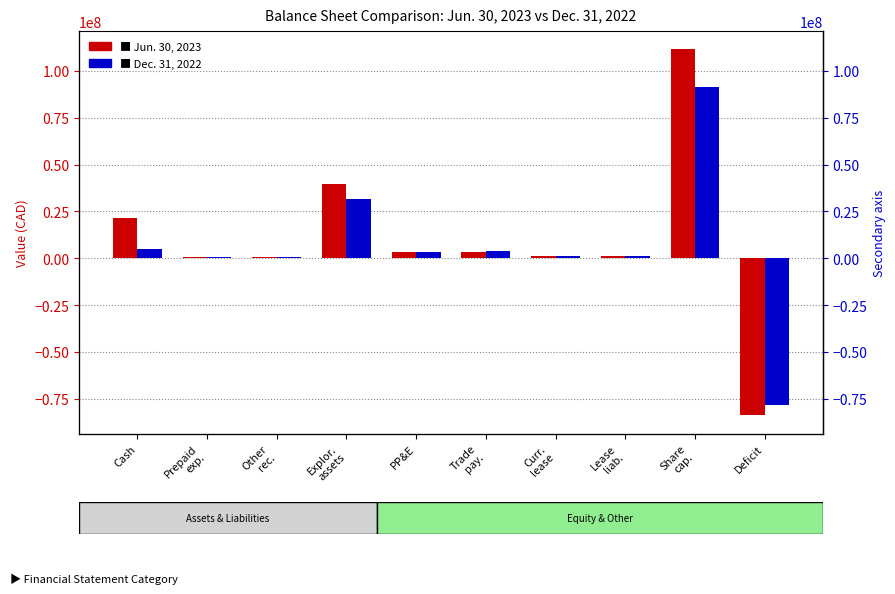

What are all the series names shown in the legend?

Jun. 30, 2023, Dec. 31, 2022